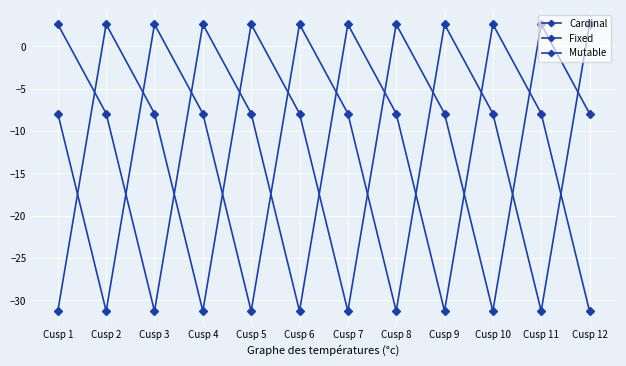

Does the chart have visible grid lines?

Yes